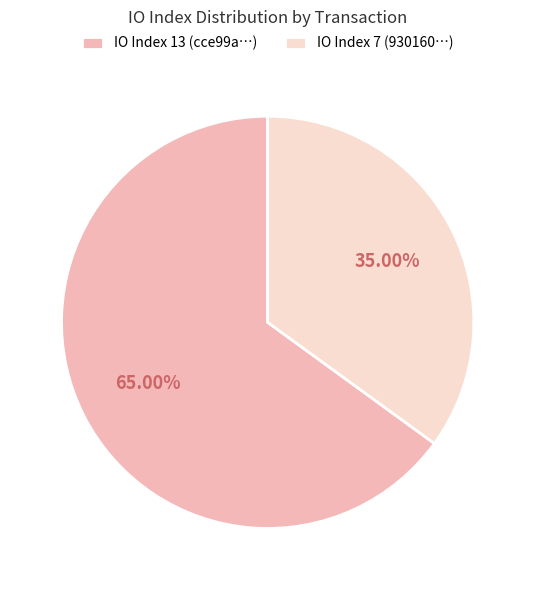

Do IO Index 13 (cce99a…) and IO Index 7 (930160…) together represent more than half of the pie?

Yes